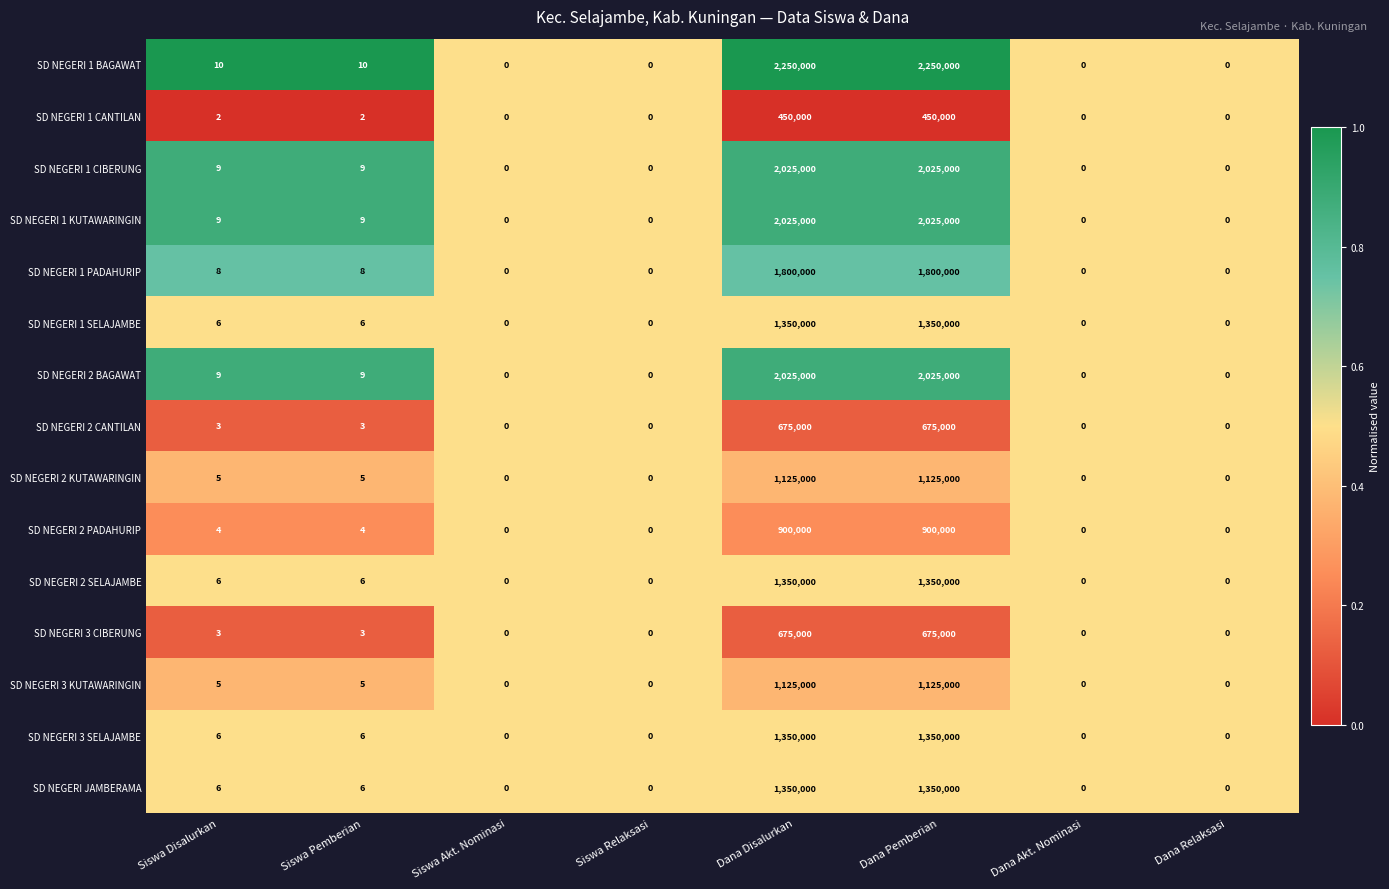

Read the SD NEGERI 1 PADAHURIP value at Dana Disalurkan, to the nearest 50.

1800000